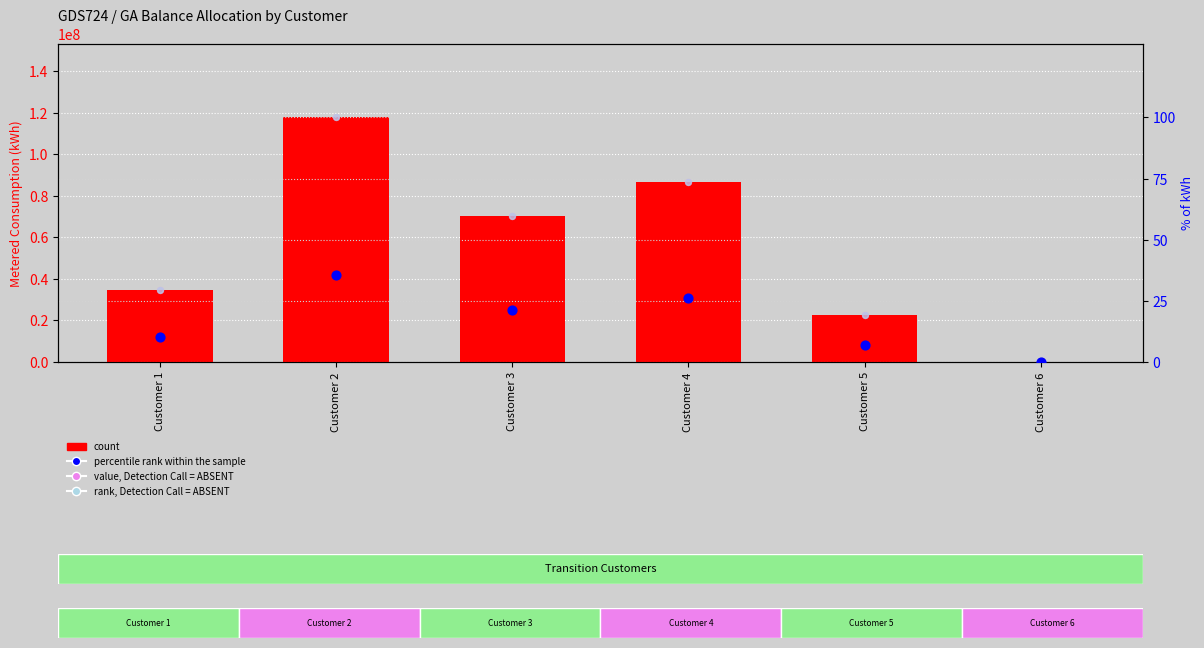

Is the value of count at Customer 4 greater than the value of rank, Detection Call = ABSENT at Customer 4?

Yes